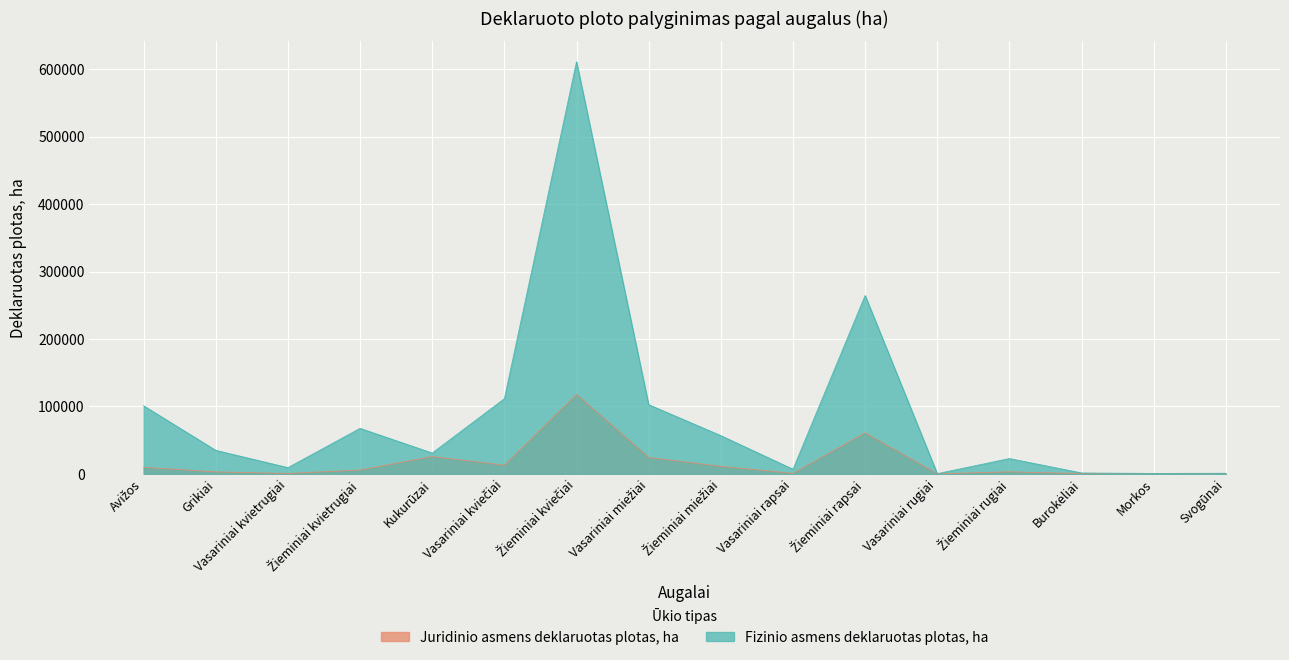

What is the average value of the Juridinio asmens deklaruotas plotas, ha series?

17257.8